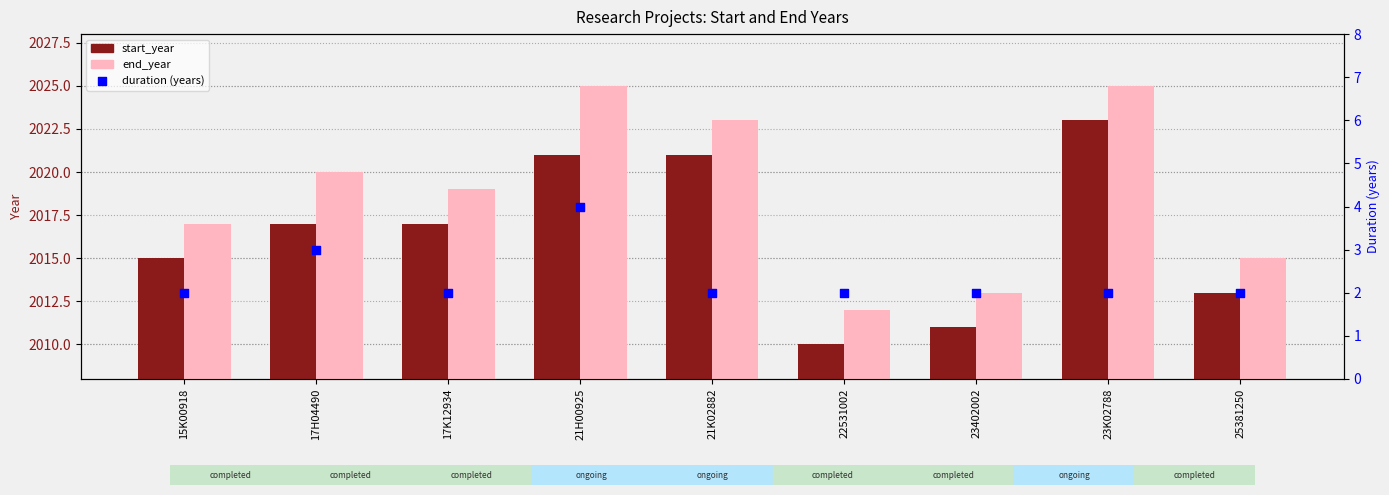

At which category is the sum across all series the highest?

21H00925